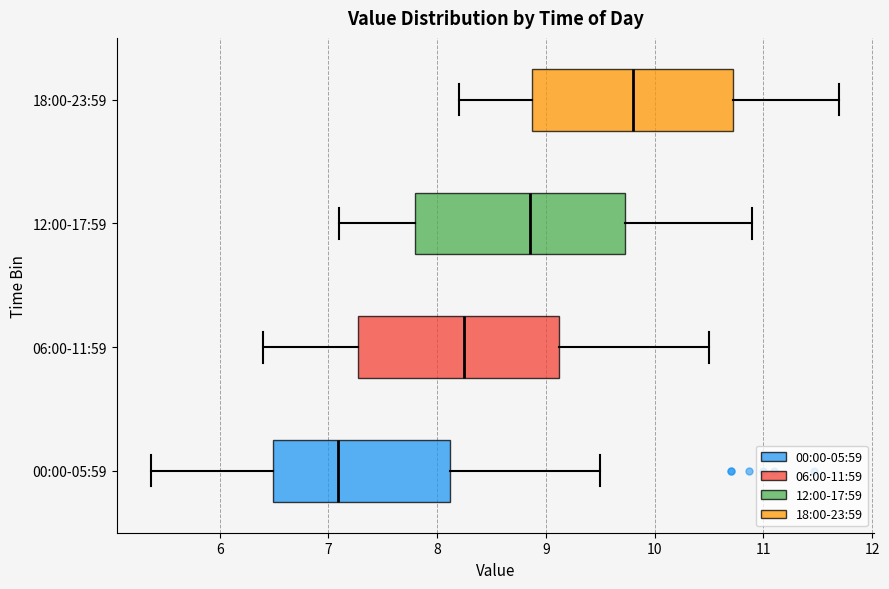

Reading bottom to top, transcribe this box plot: for each box, give where its median line is, the range the box spans, and where its two whiskers end, as read against the x-axis. The values are not printed on the chart, so give them approximately, as read against the axis.

00:00-05:59: median 7.1, box 6.5 to 8.1, whiskers 5.4 to 9.5
06:00-11:59: median 8.3, box 7.3 to 9.1, whiskers 6.4 to 10.5
12:00-17:59: median 8.9, box 7.8 to 9.7, whiskers 7.1 to 10.9
18:00-23:59: median 9.8, box 8.9 to 10.7, whiskers 8.2 to 11.7